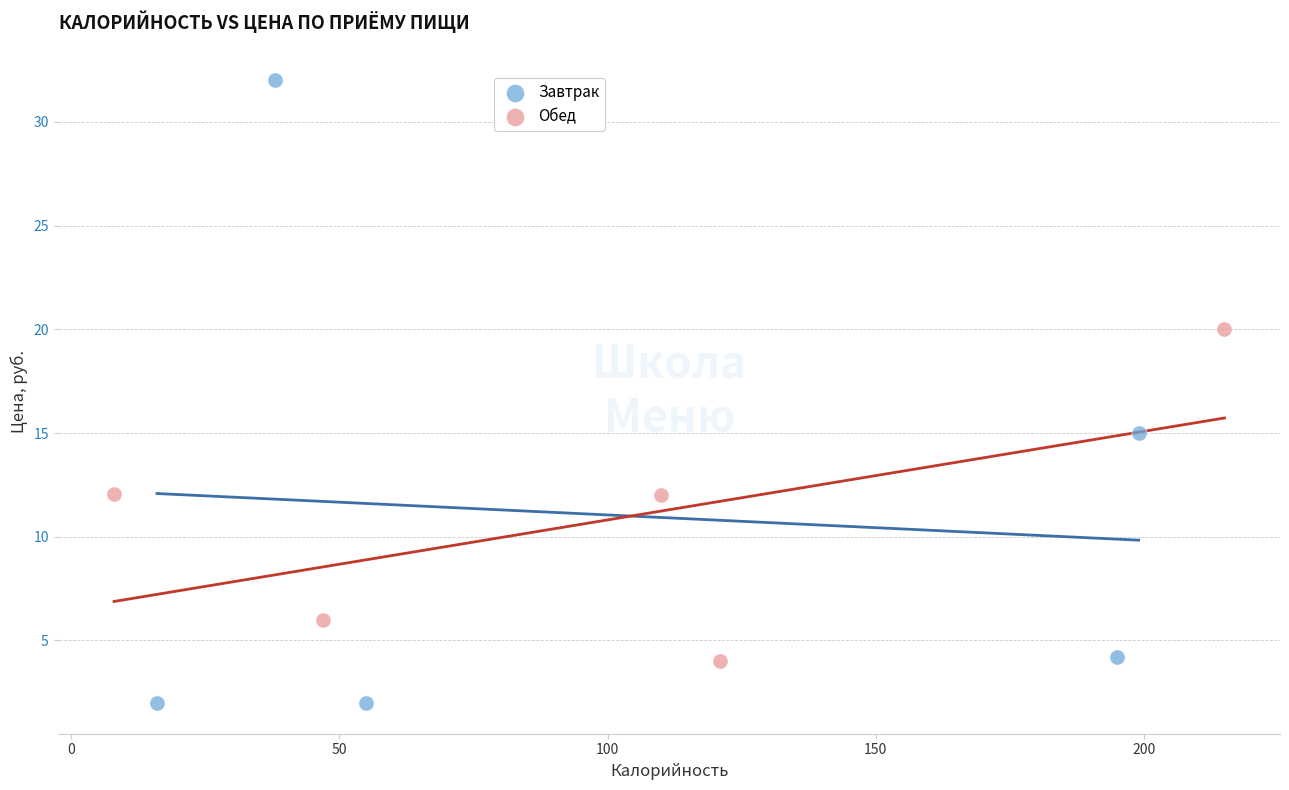

Which series contains the highest Y value?

Завтрак